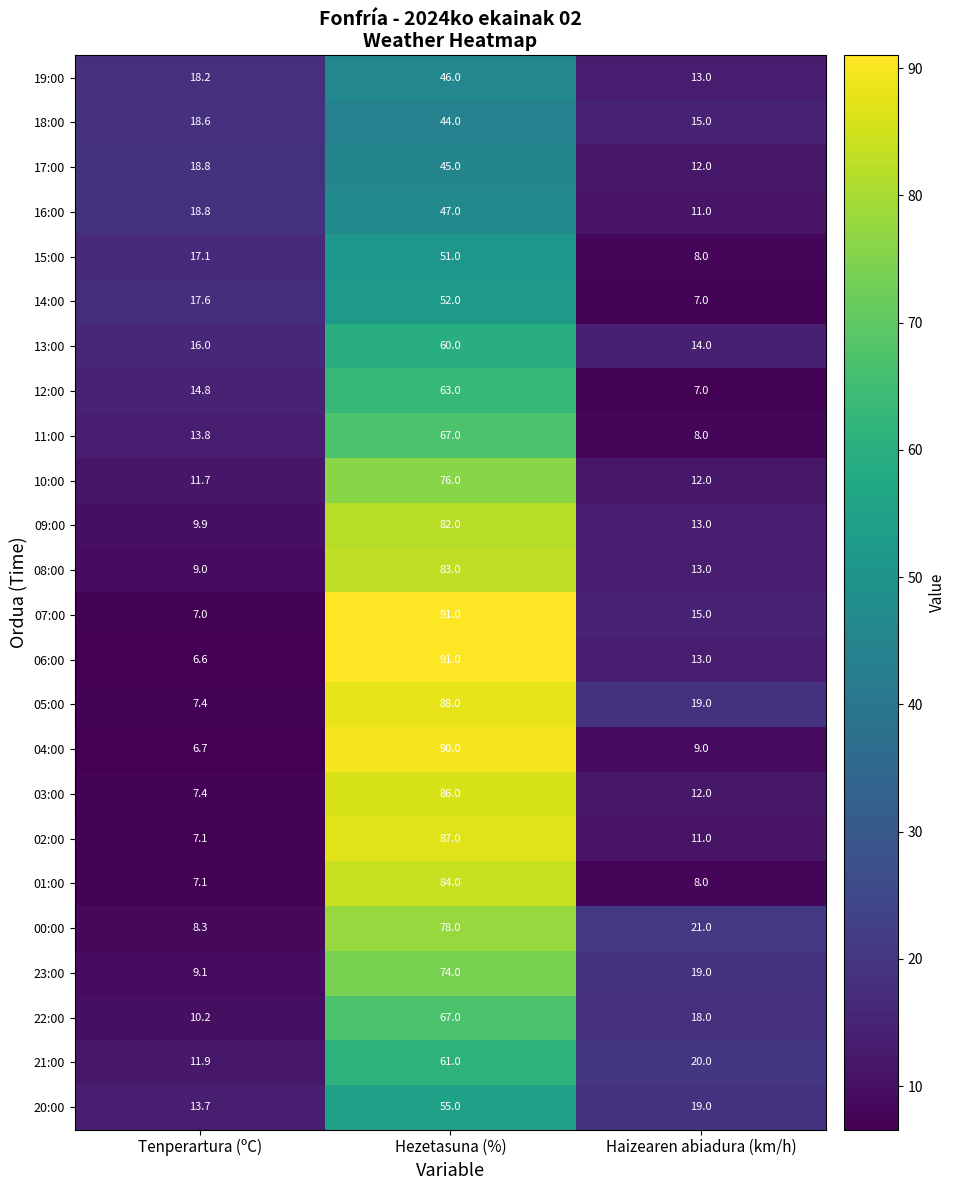

At which category is the sum across all series the highest?

Hezetasuna (%)